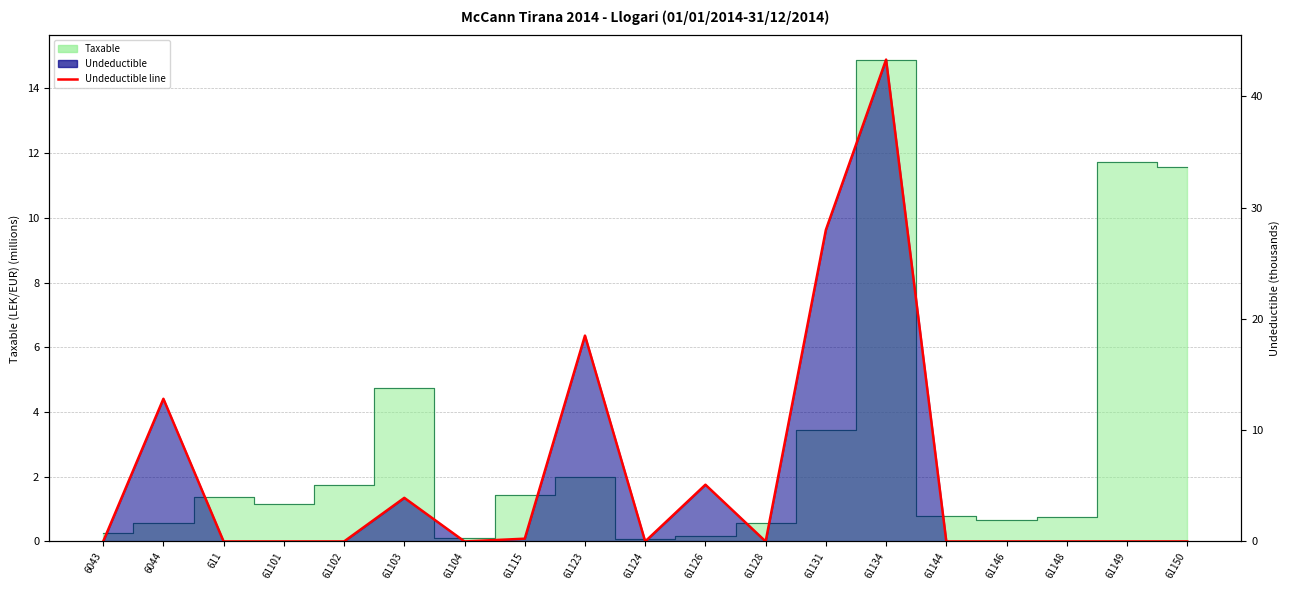

What is the difference between the second highest and minimum values?

28.0